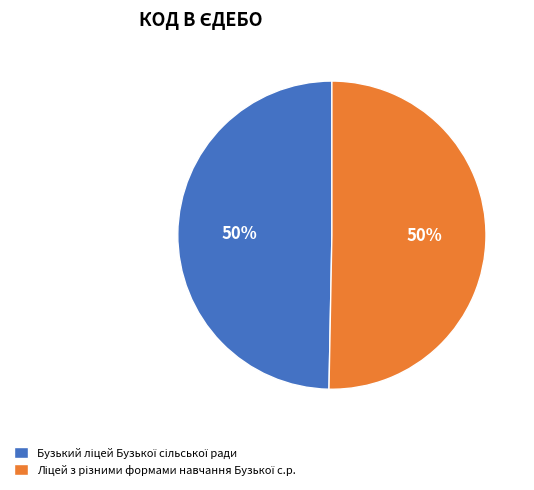

To the nearest percent, what is the average slice percentage?

50%